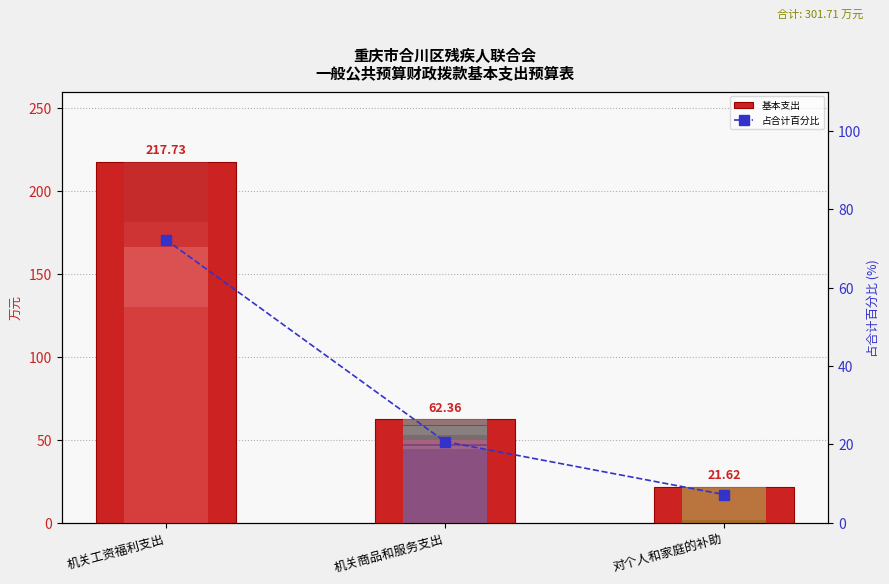

How many bars are there in total?

3